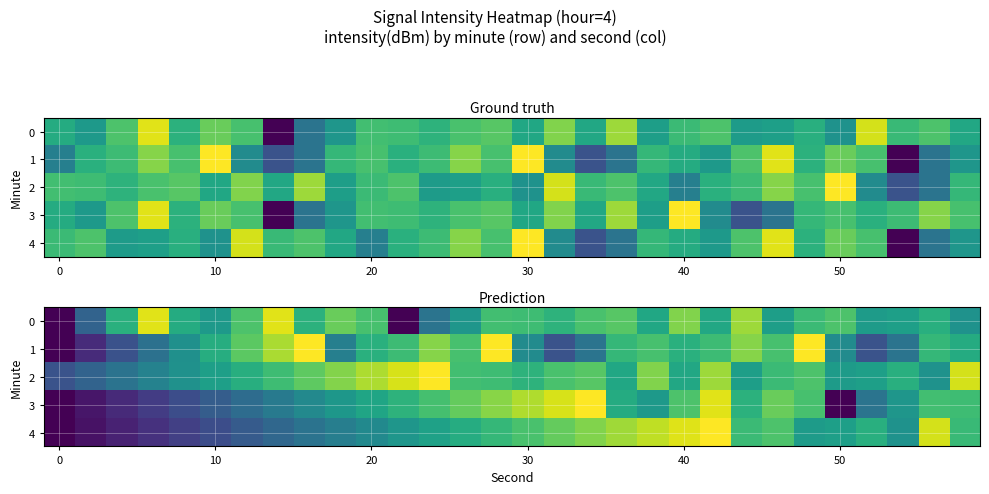

Which series has the largest total across all categories?

2